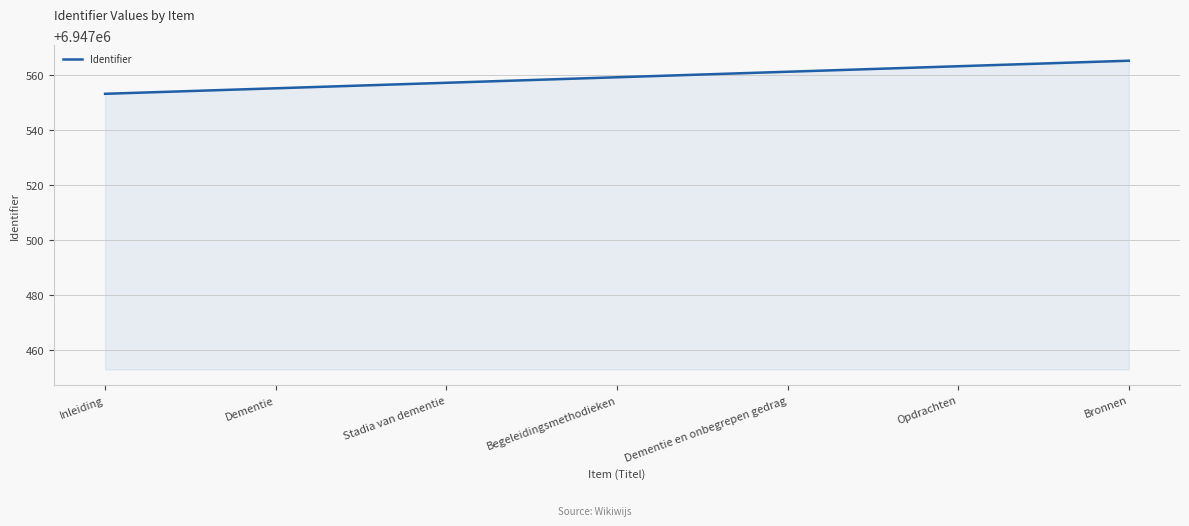

At which category does the chart reach its peak across all series?

Bronnen